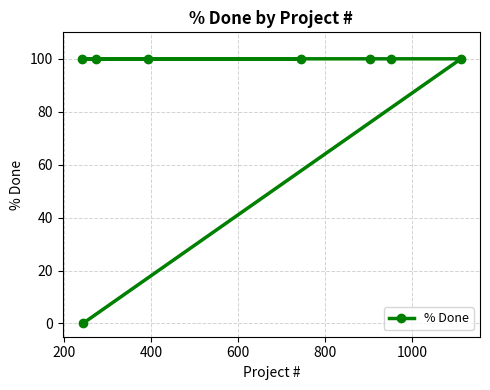

What is the greatest value displayed?

100